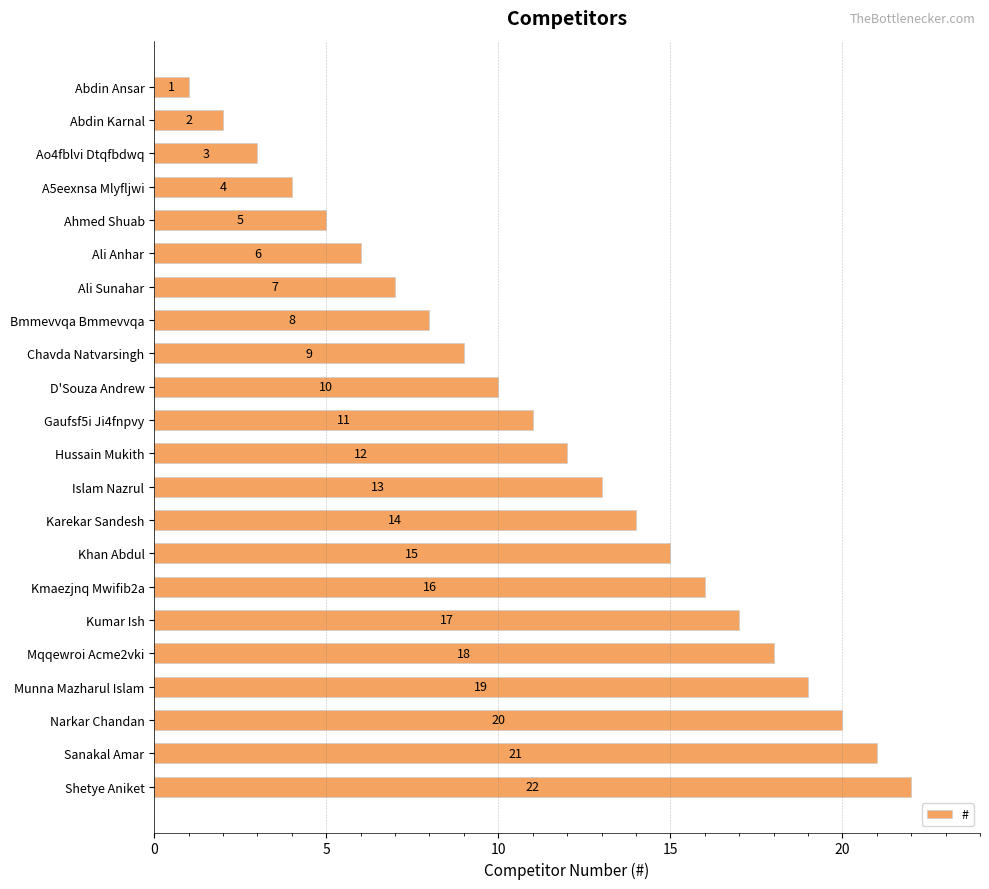

What is the average value?

12